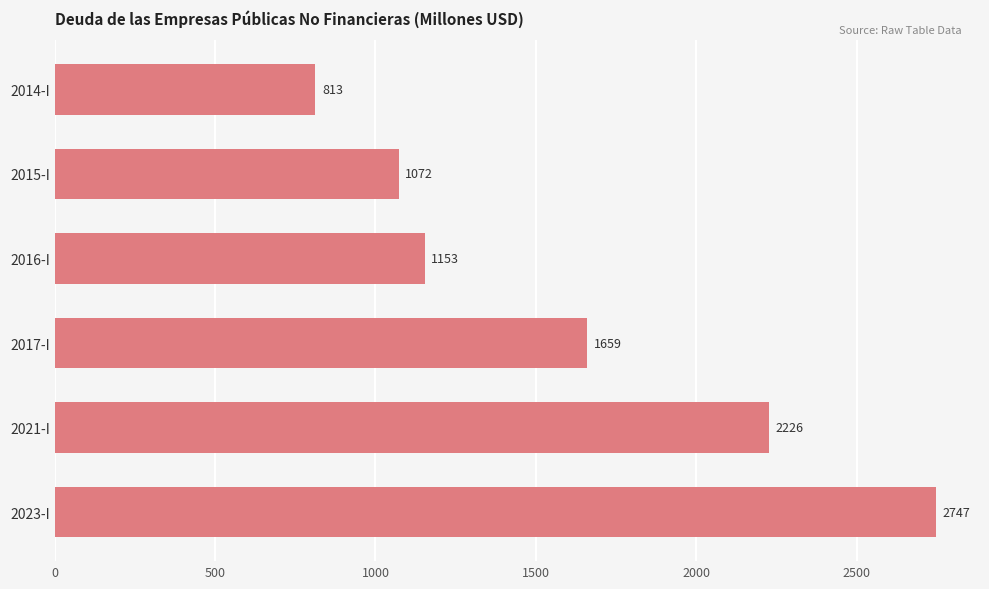

What is the maximum value shown in the chart?

2746.6